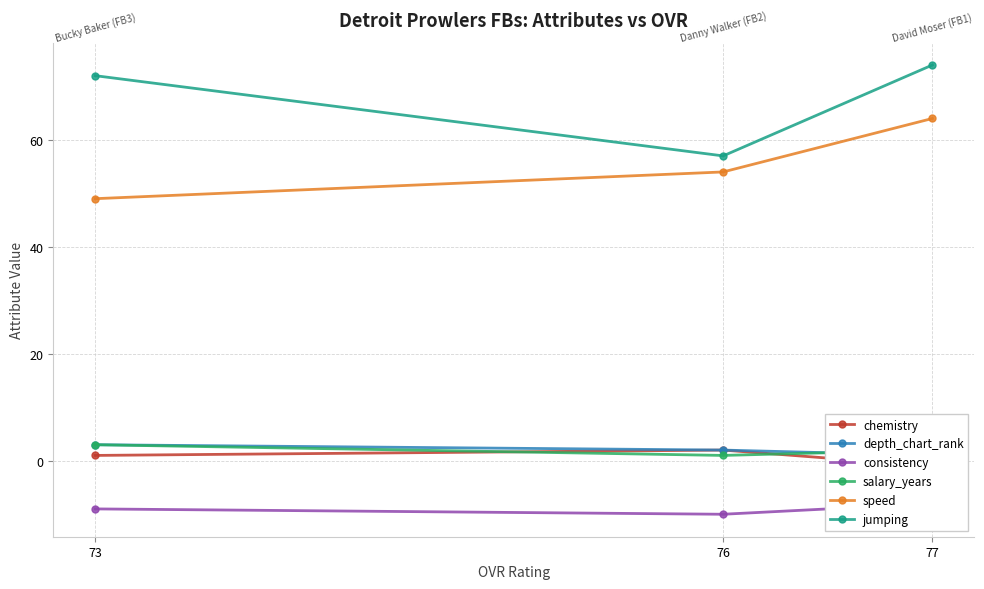

What is the difference between the salary_years values at 77 and 73?

1